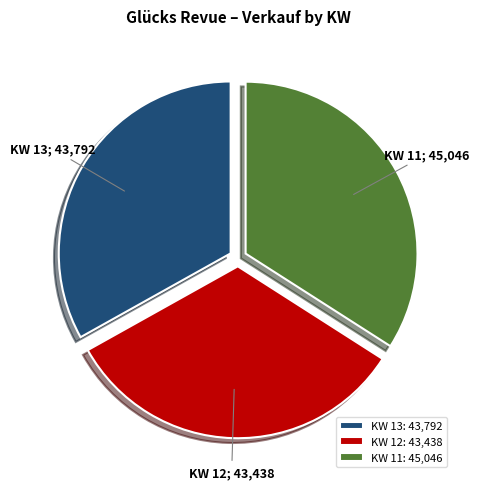

True or false: KW 13: 43,792 accounts for 20% of the total.

False